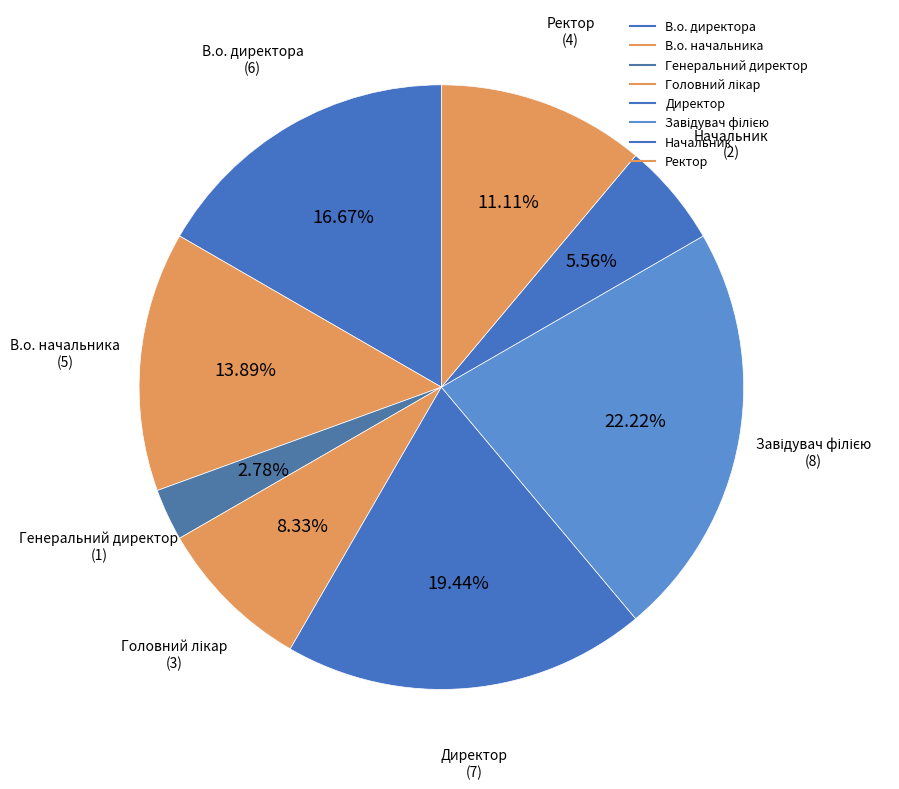

Count the number of slices in the pie.

8